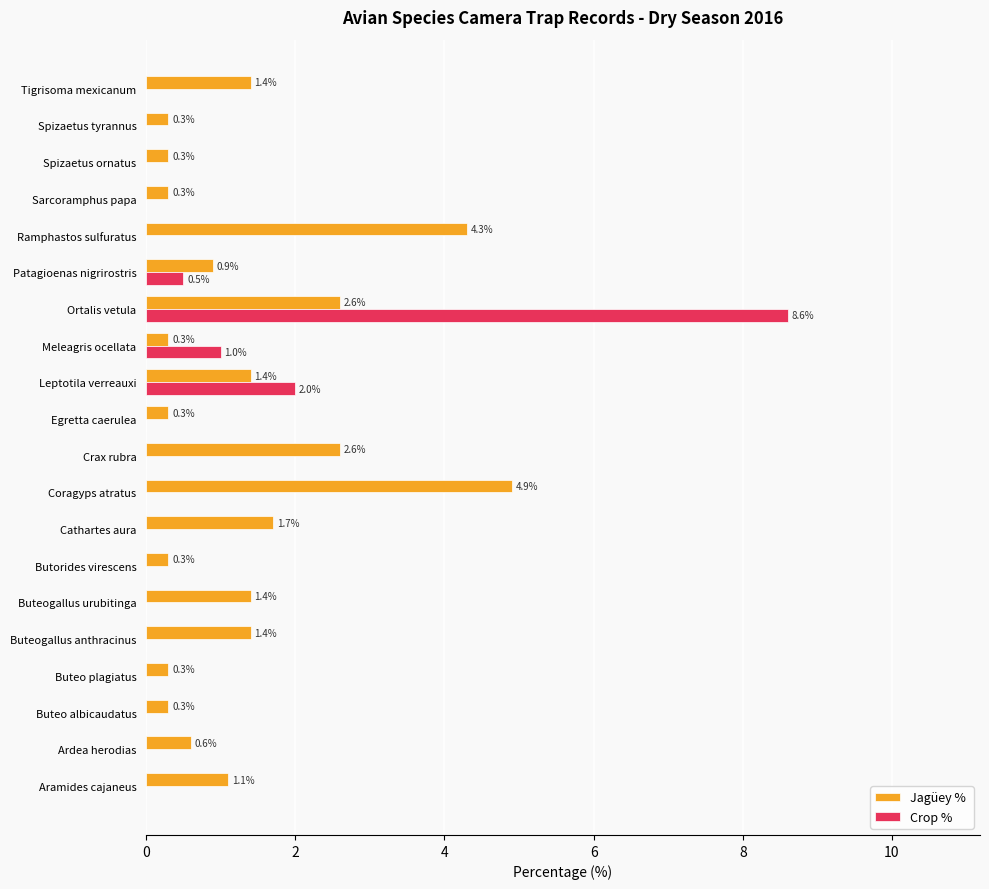

At which category is the sum across all series the highest?

Ortalis vetula